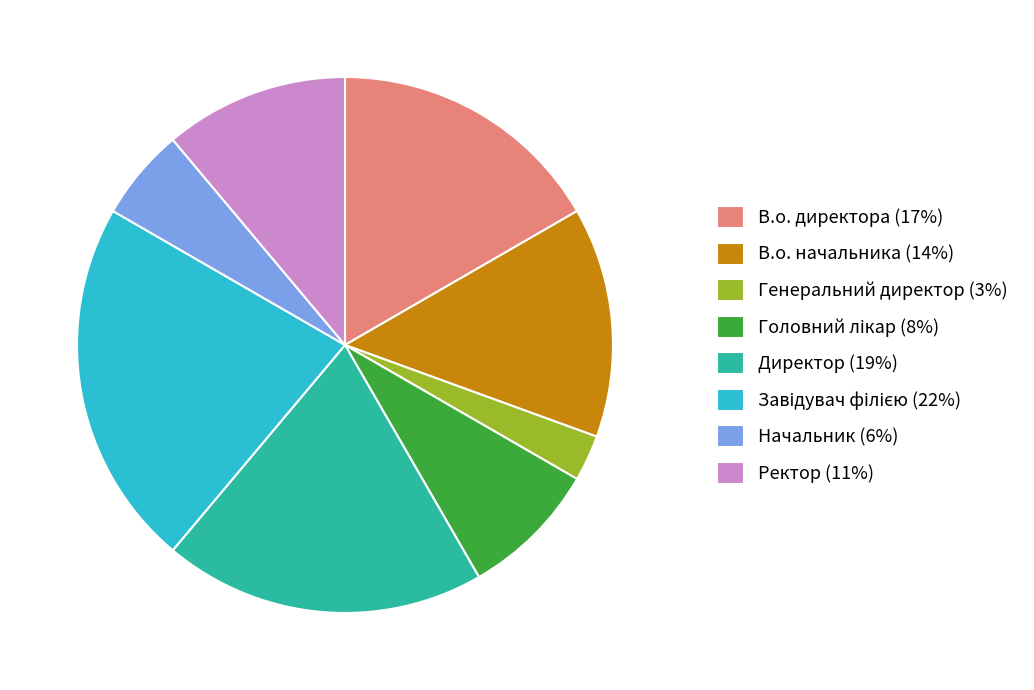

True or false: В.о. директора accounts for 17% of the total.

True